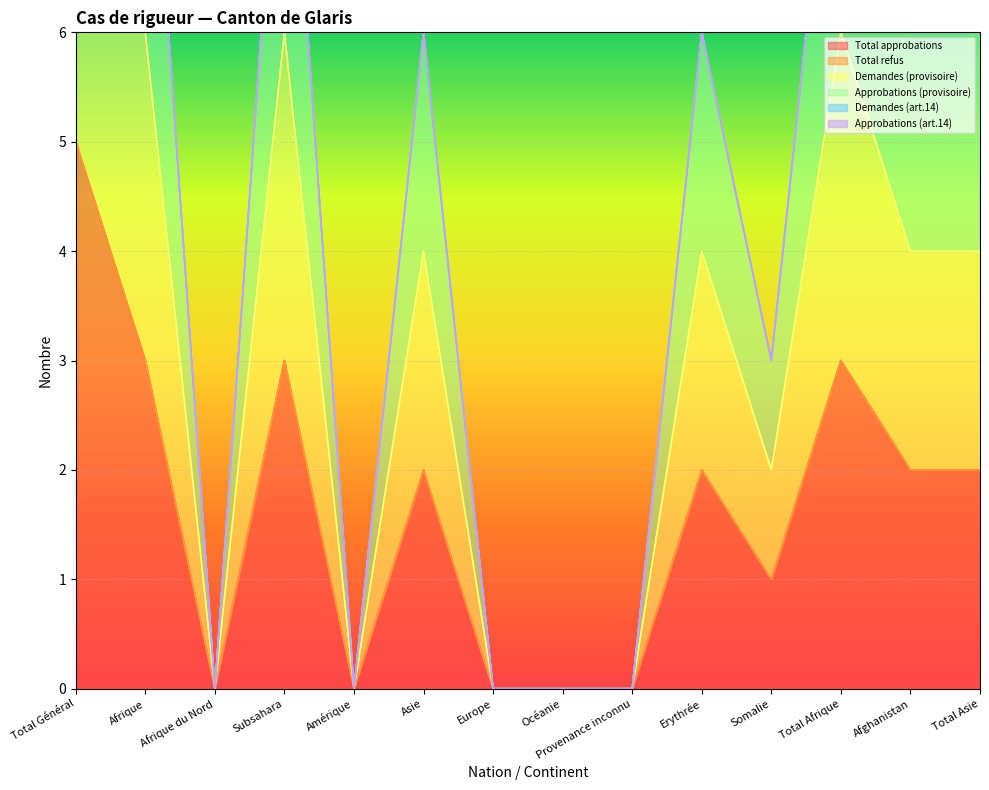

What is the maximum value for Total approbations?

5